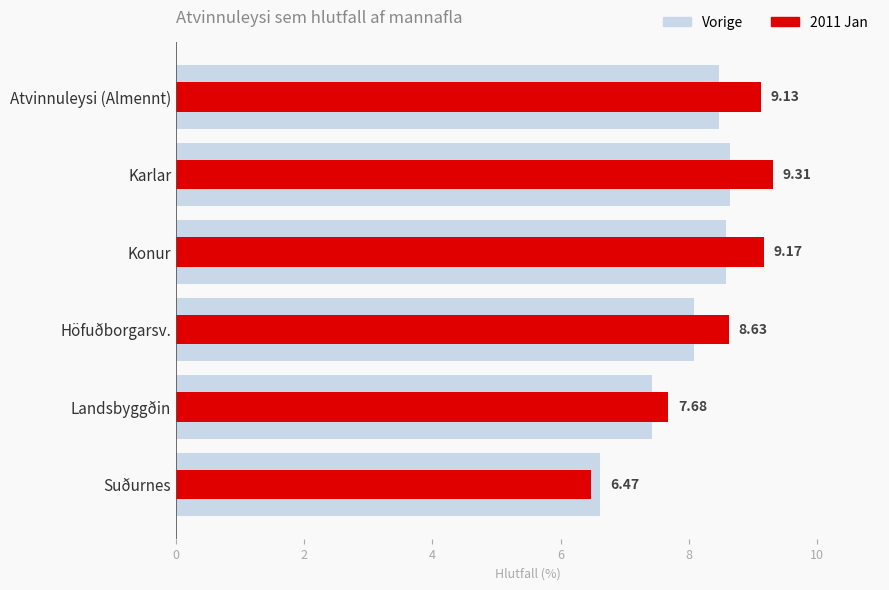

What is the average value of the Vorige series?

8.0